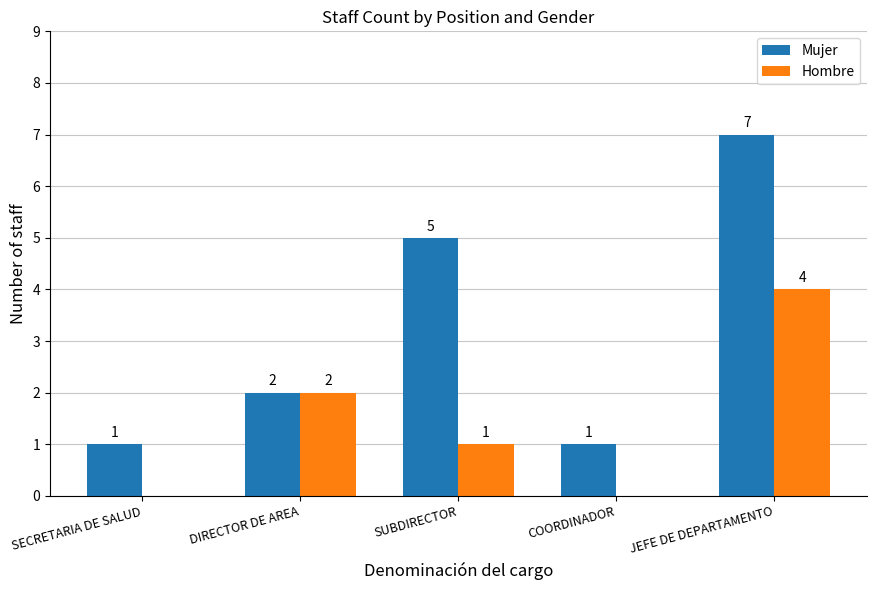

How many groups of bars are there?

5